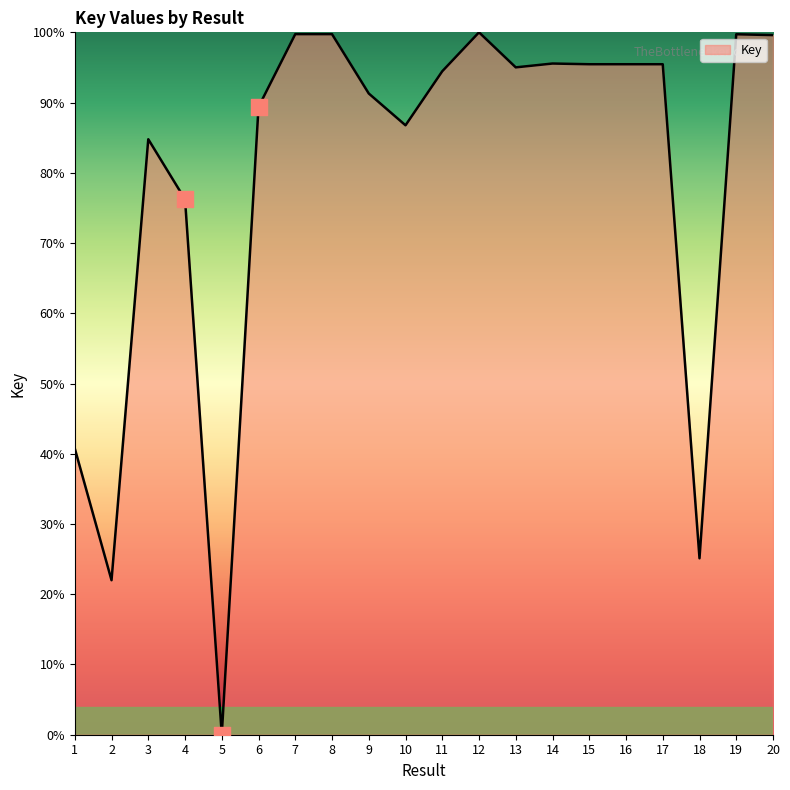

Approximately how many times larger is the value at 13 compared to 14?

1.0